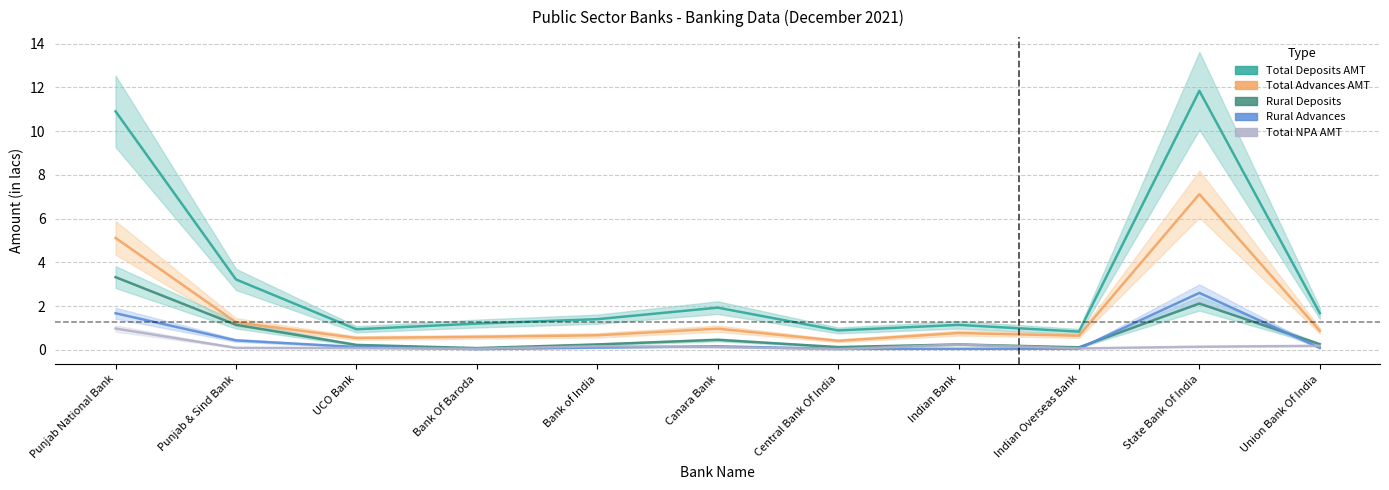

What is the difference between the maximum and minimum values in the Rural Deposits series?

3.2